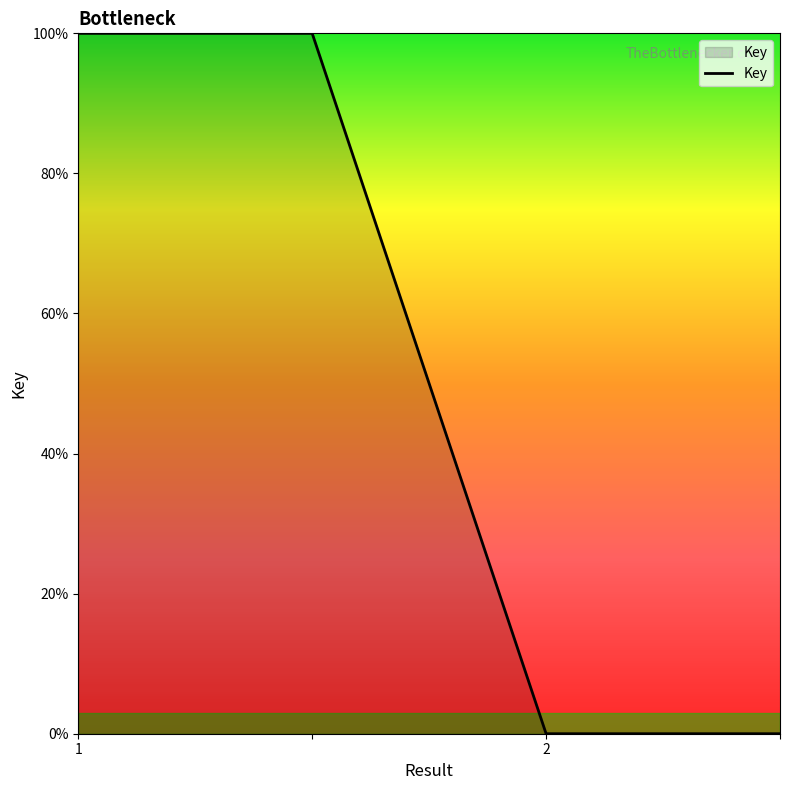

True or false: the data has more than 2 interior local peaks.

False